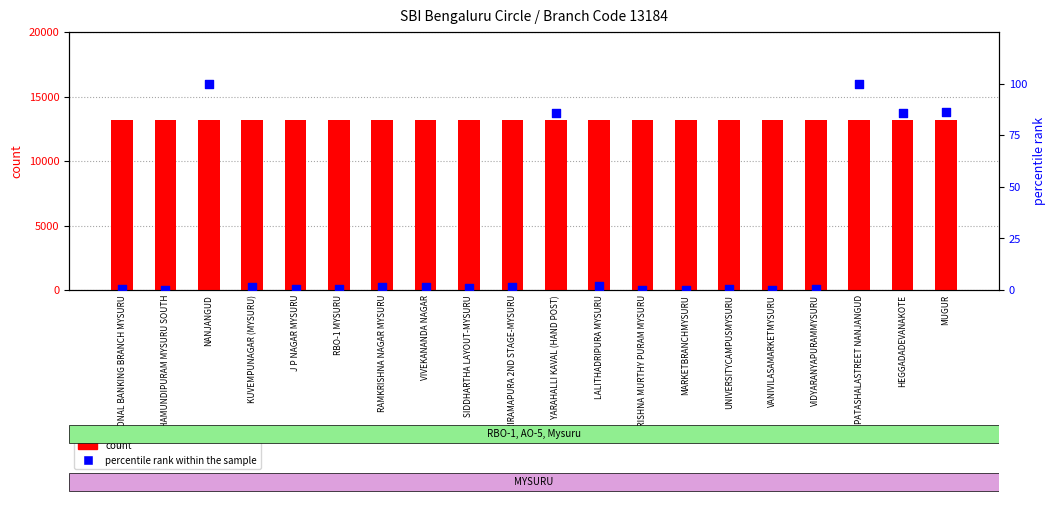

Which series reaches the minimum Y coordinate?

percentile rank within the sample